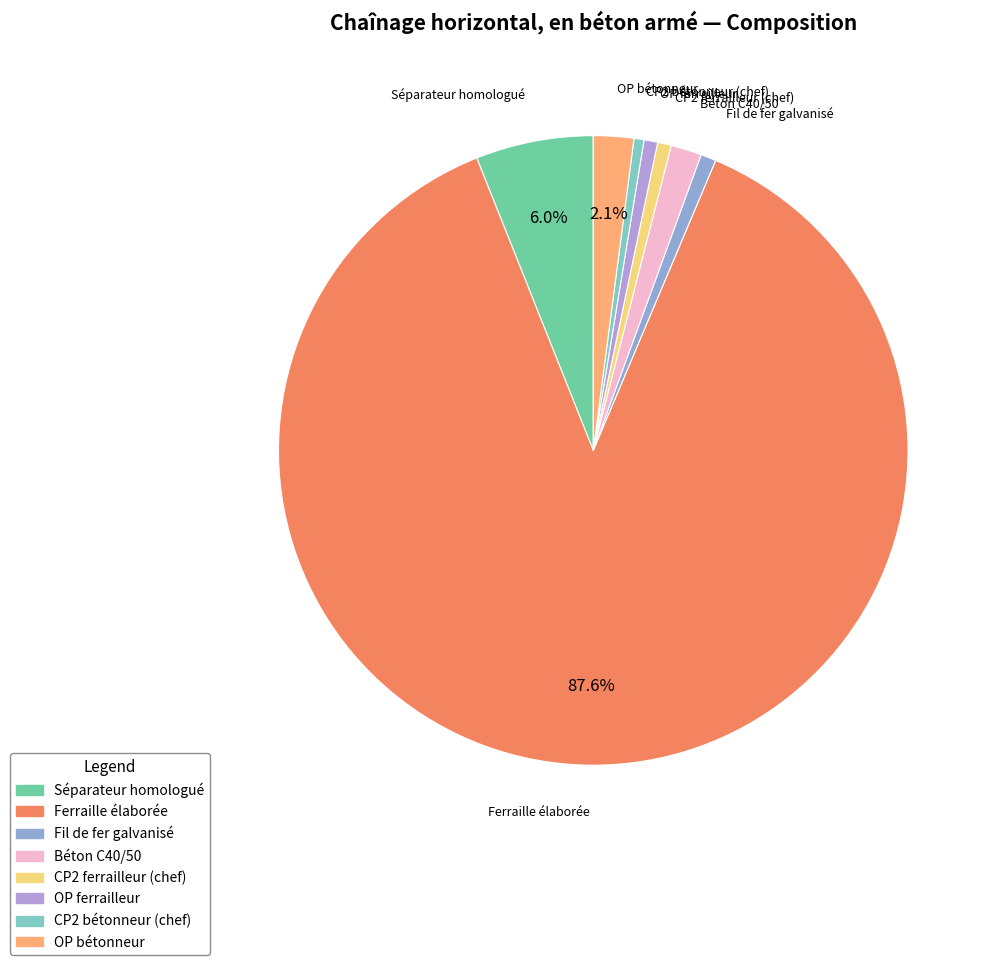

To the nearest percent, what is the difference between the largest and smallest slice percentages?

87%